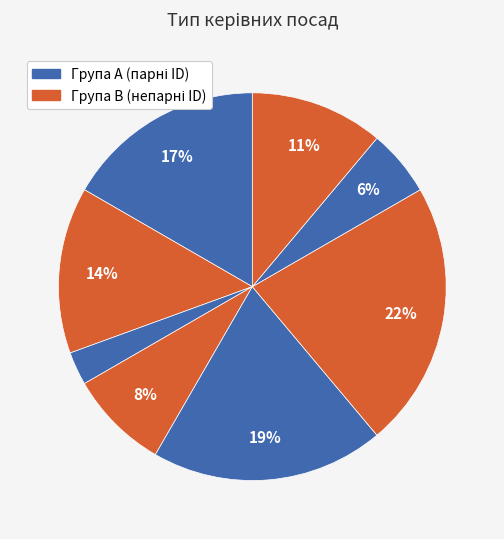

How many slices are in this pie chart?

8